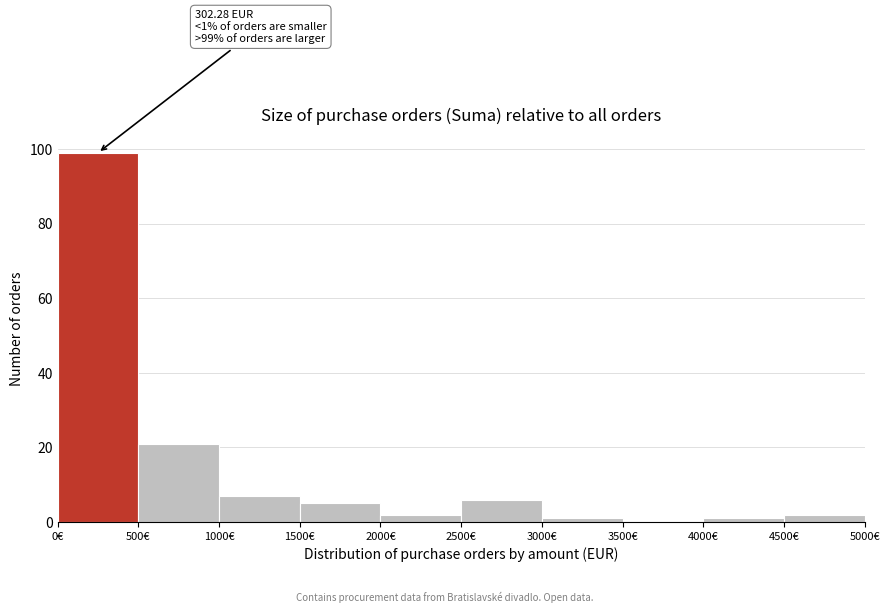

Which range on the x-axis has the tallest bar?

0 to 500